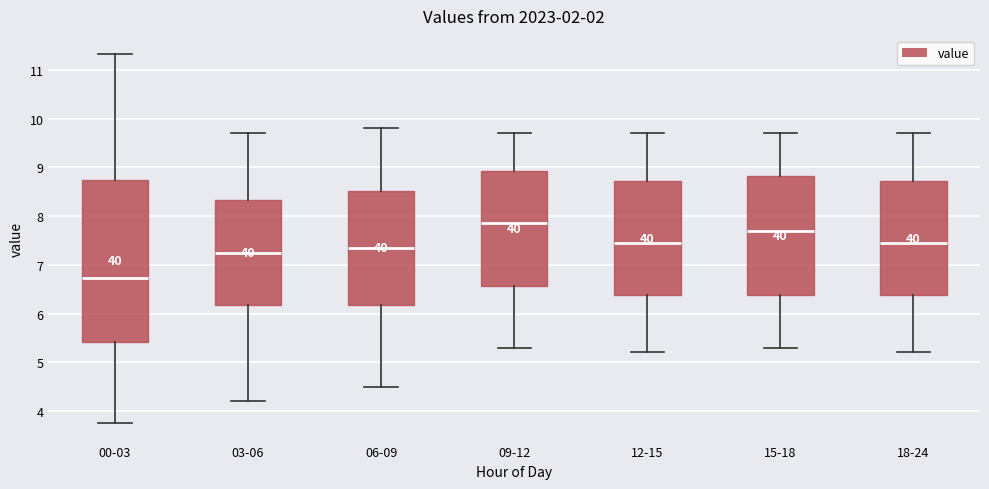

Reading left to right, transcribe this box plot: for each box, give where its median line is, the range the box spans, and where its two whiskers end, as read against the y-axis. The values are not printed on the chart, so give them approximately, as read against the axis.

00-03: median 6.7, box 5.4 to 8.7, whiskers 3.8 to 11.3
03-06: median 7.3, box 6.2 to 8.3, whiskers 4.2 to 9.7
06-09: median 7.4, box 6.2 to 8.5, whiskers 4.5 to 9.8
09-12: median 7.9, box 6.6 to 8.9, whiskers 5.3 to 9.7
12-15: median 7.5, box 6.4 to 8.7, whiskers 5.2 to 9.7
15-18: median 7.7, box 6.4 to 8.8, whiskers 5.3 to 9.7
18-24: median 7.5, box 6.4 to 8.7, whiskers 5.2 to 9.7